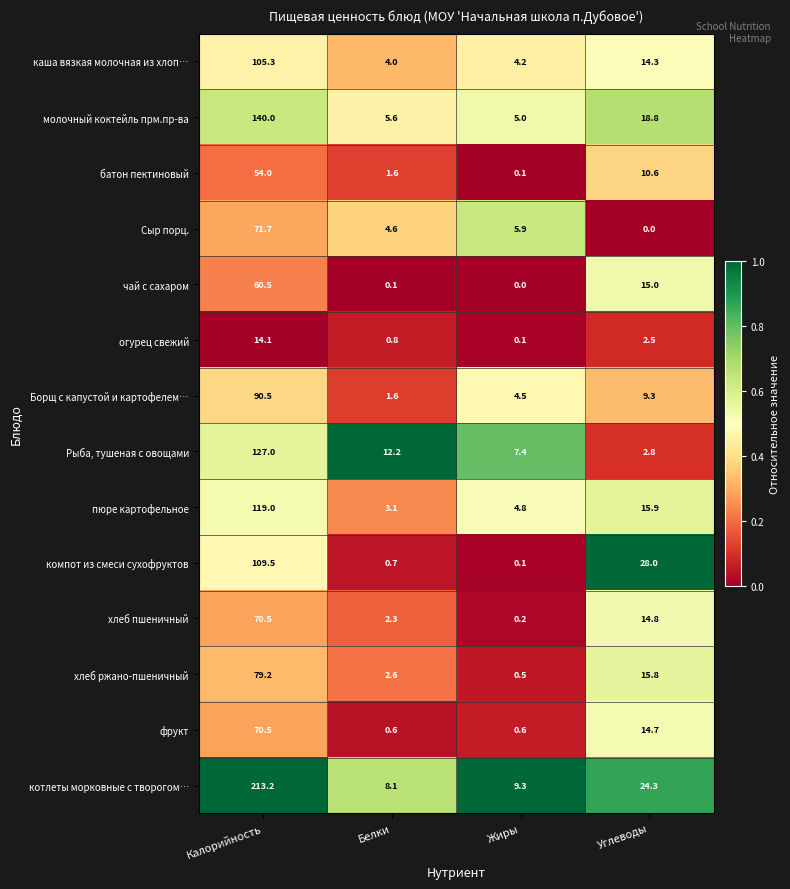

Which series has the largest range (max minus min)?

котлеты морковные с творогом…